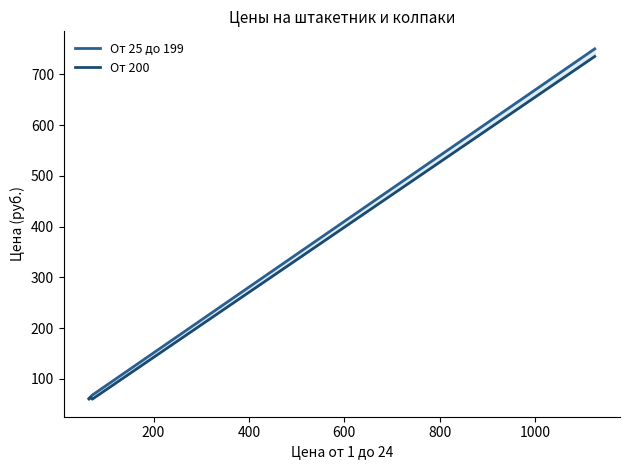

How many data points in От 25 до 199 are less than 68?

2